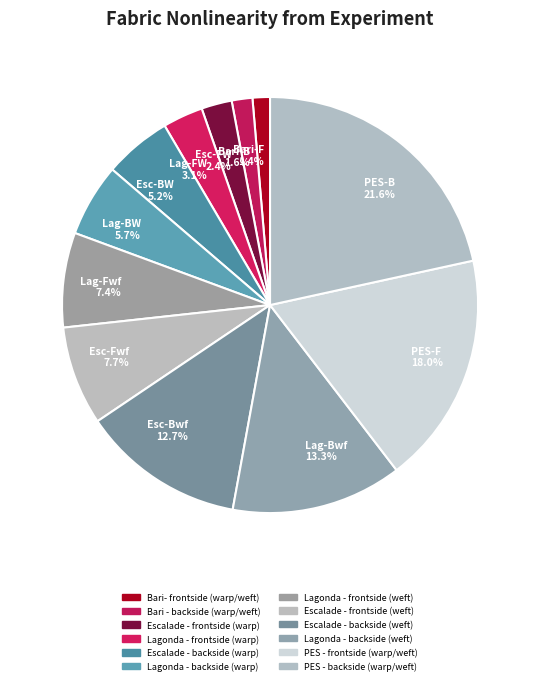

Is Bari-B 1.6% the majority of the pie?

No